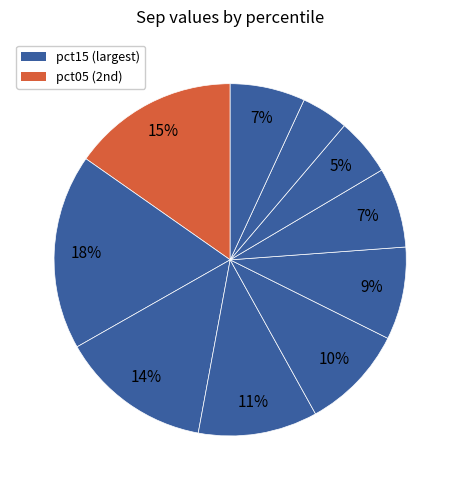

Count the number of slices in the pie.

10